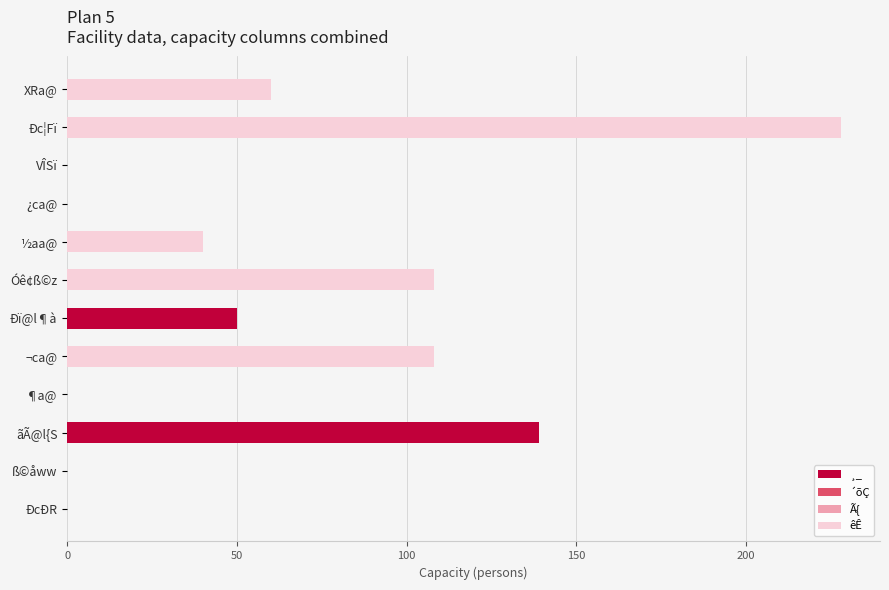

What is the sum of all ¸_ values?

189